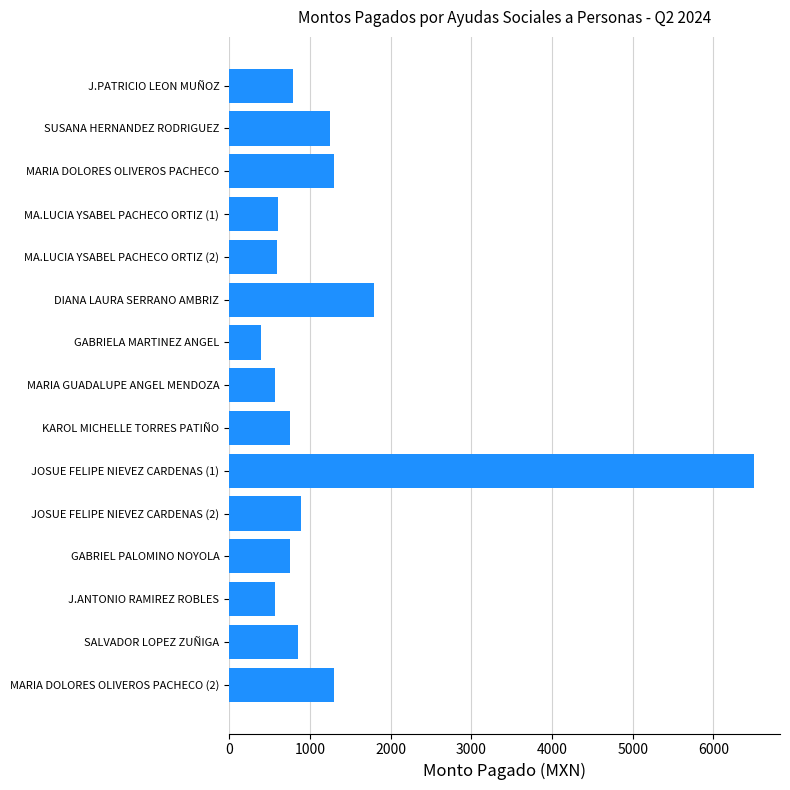

What is the maximum value shown in the chart?

6500.0